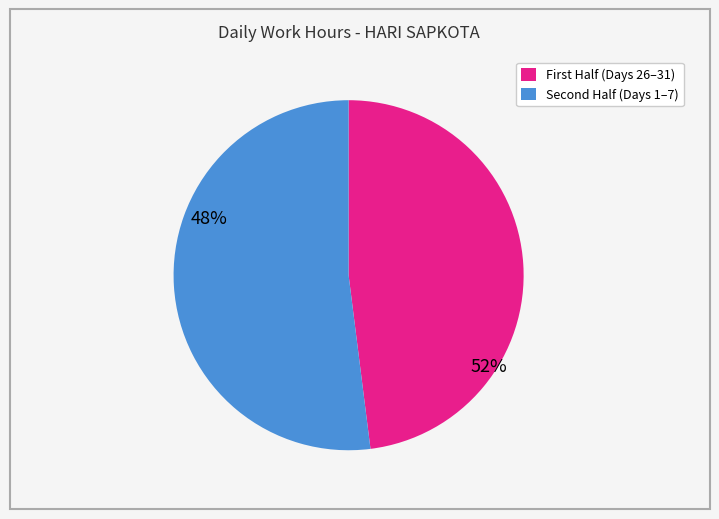

Rank the categories by value from highest to lowest.

Second Half (Days 1–7), First Half (Days 26–31)